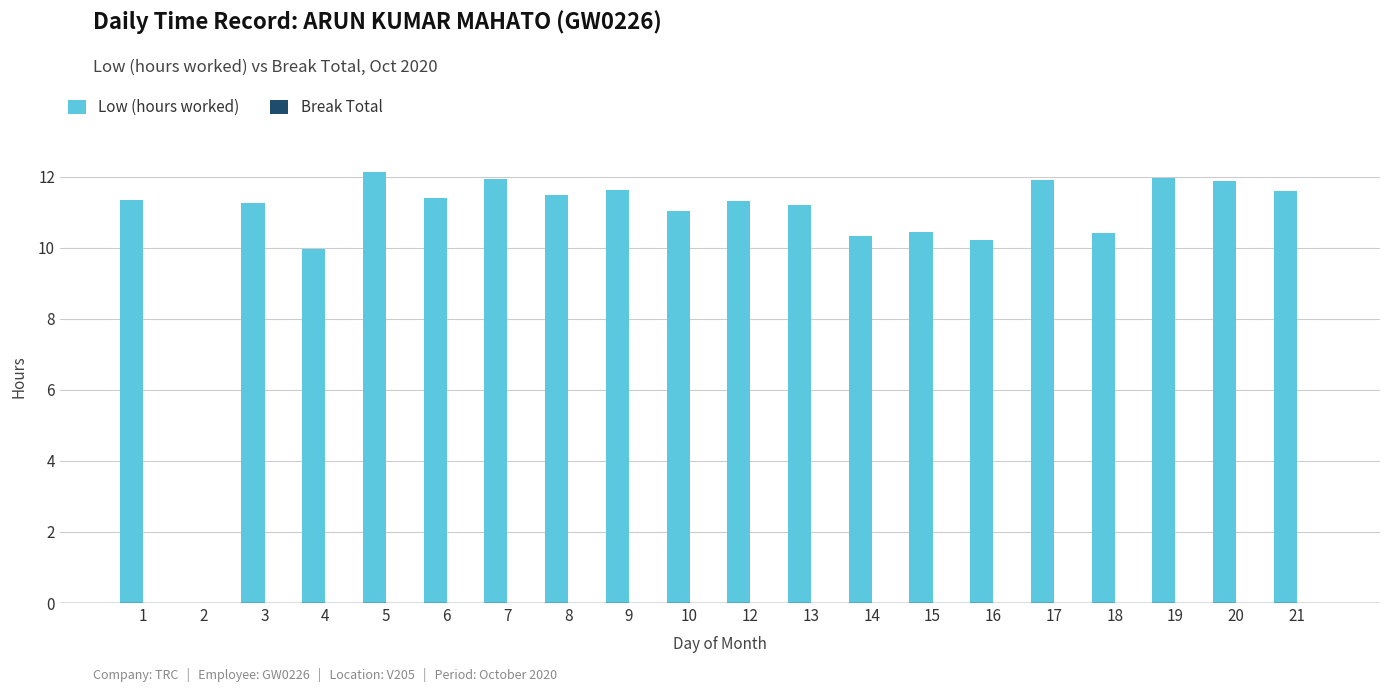

What is the maximum value shown in the chart?

12.1